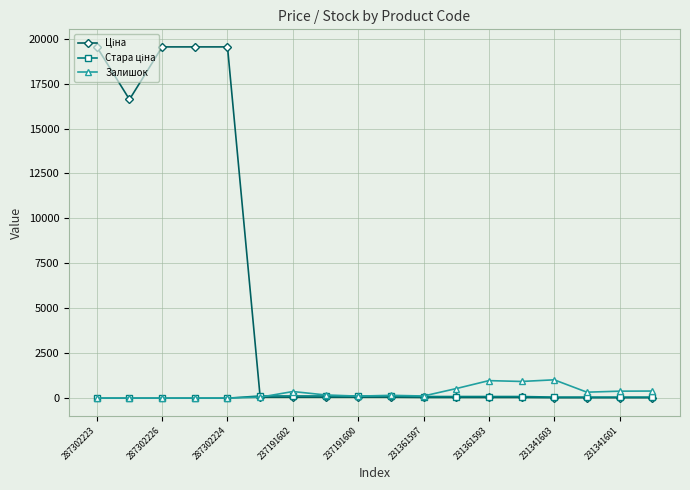

At how many categories does at least one series exceed 16285?

5